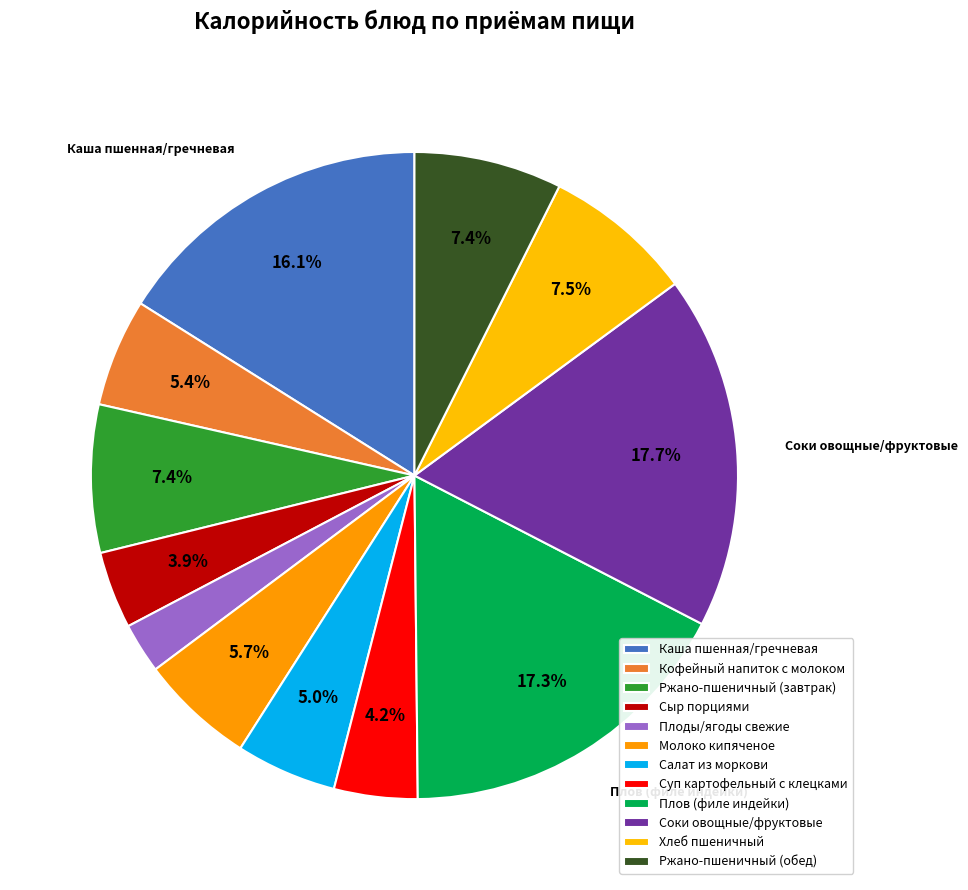

Is it true that Плоды/ягоды свежие is 1% of the pie?

False